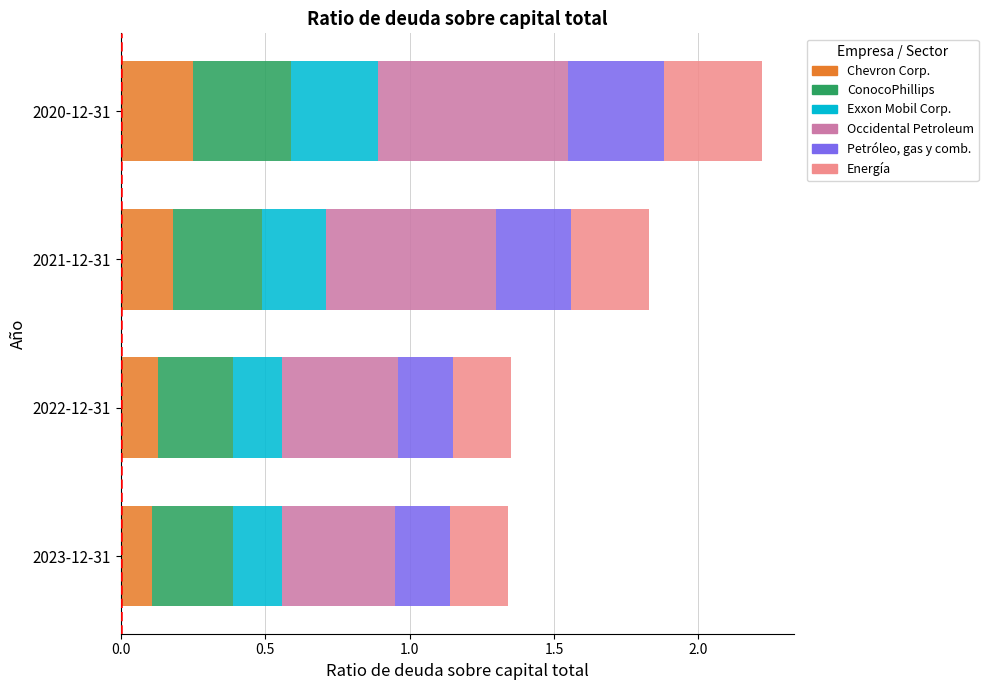

The Occidental Petroleum series shows 0.2 at 2021-12-31. True or false?

False